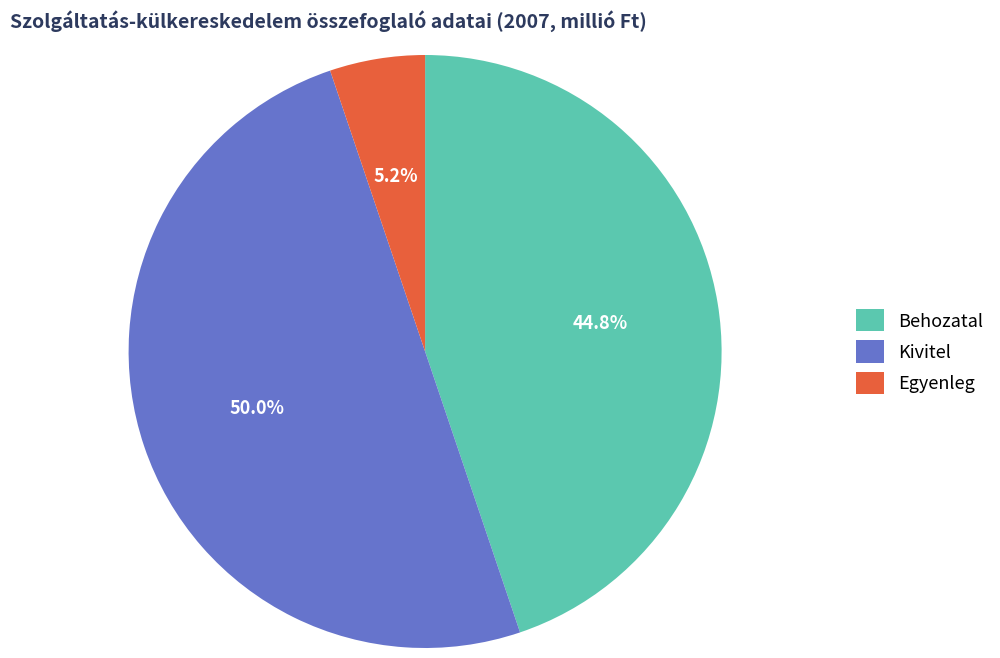

Count the number of slices in the pie.

3